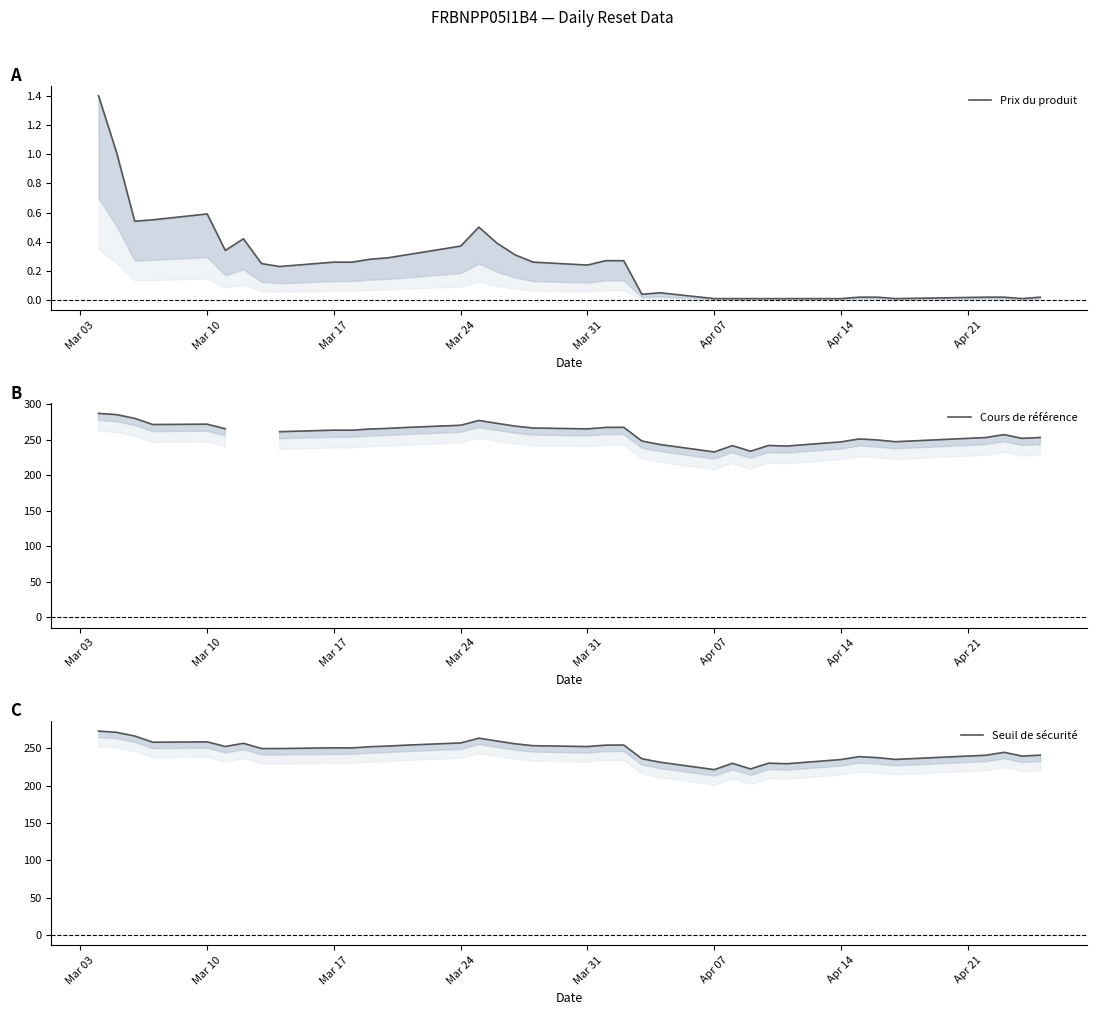

At which label does Seuil de sécurité first exceed 250?

Mar 03